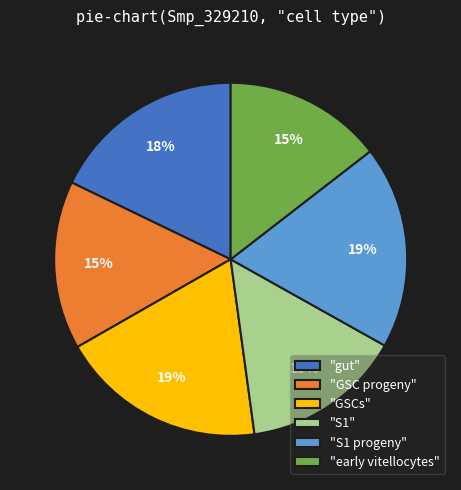

Is the sum of "gut" and "S1" greater than half?

No